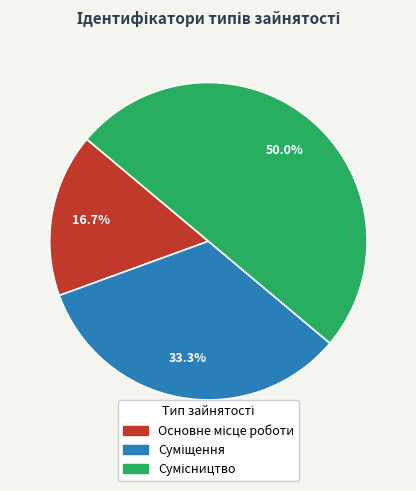

Does Основне місце роботи account for over 50% of the chart?

No